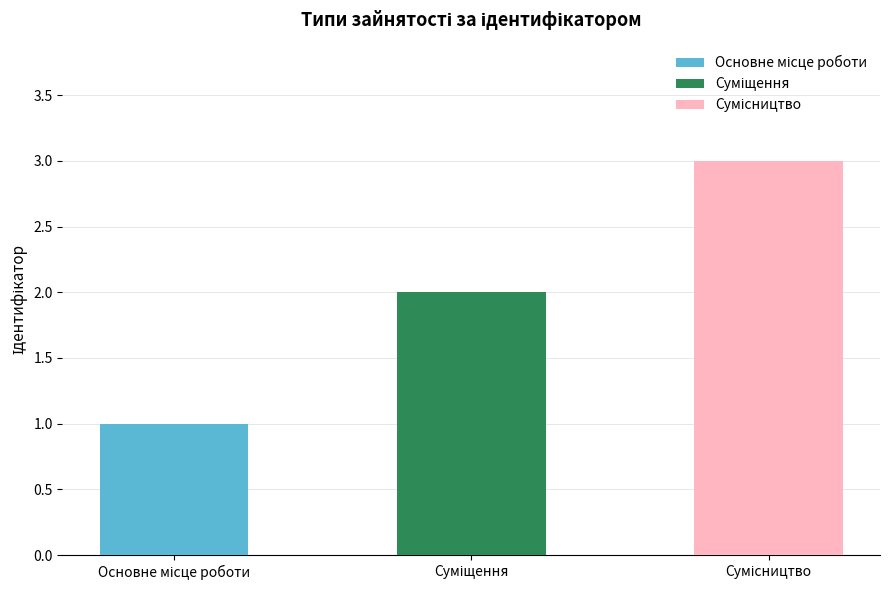

Reading left to right, list all the values displayed in this chart.

Основне місце роботи=1	Суміщення=2	Сумісництво=3